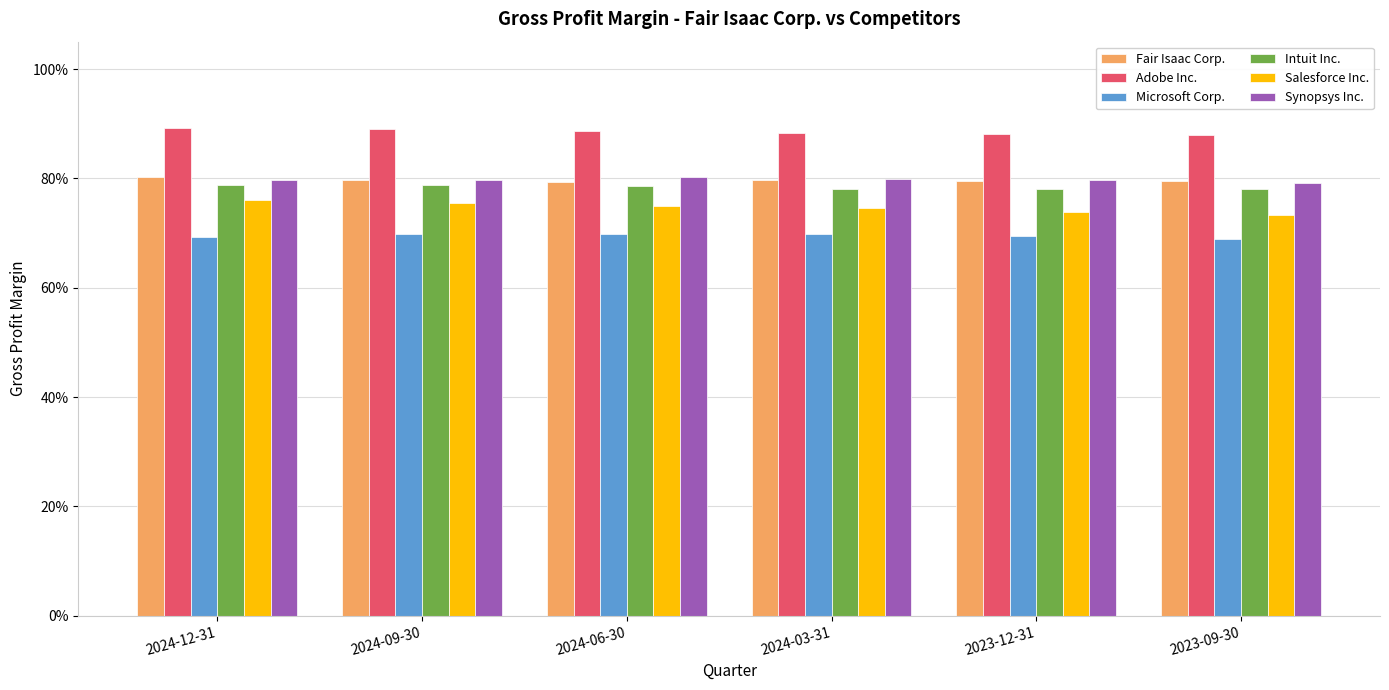

What is the label of the 5th bar from the left?

2023-12-31